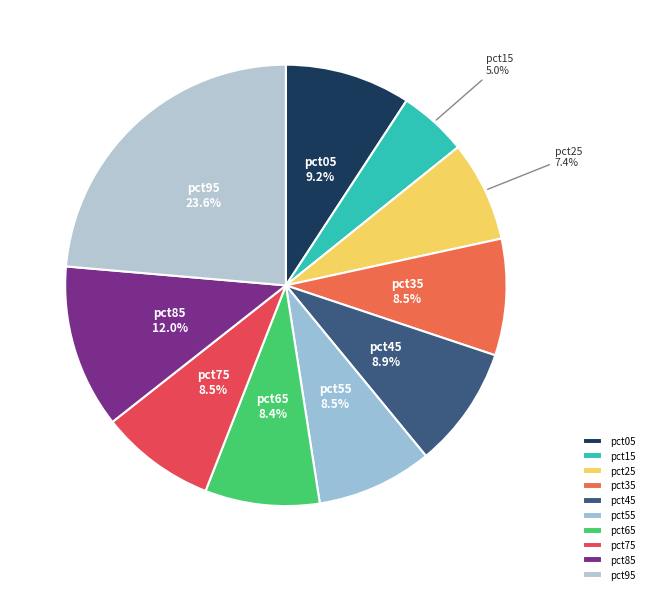

To the nearest percent, what is the difference between the pct15 and pct45 slice percentages?

4%